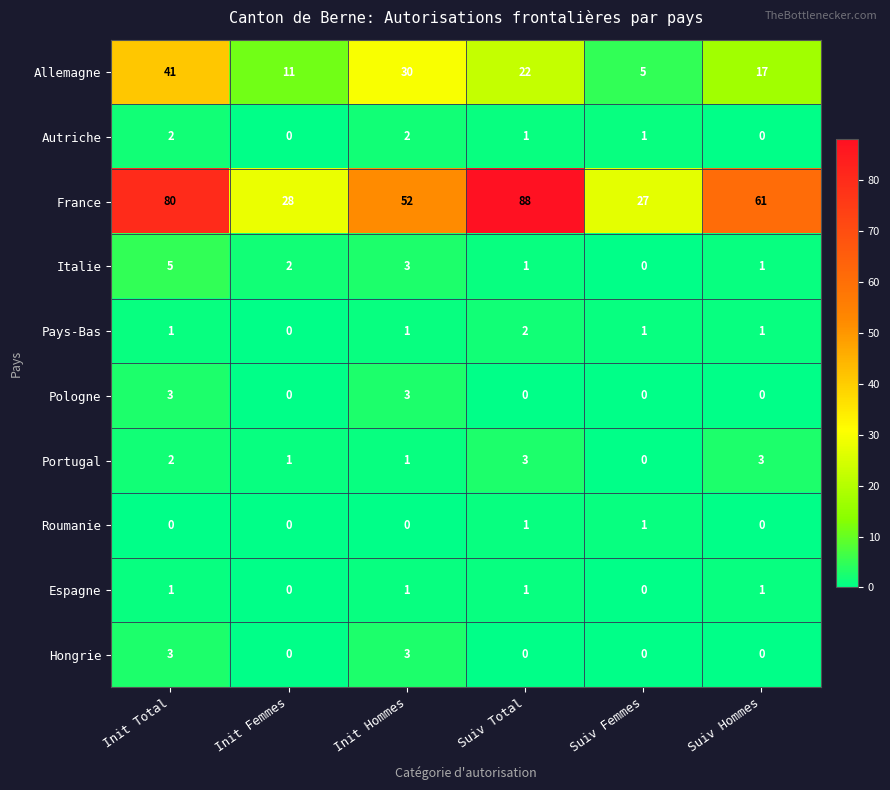

How many series are shown in this chart?

10